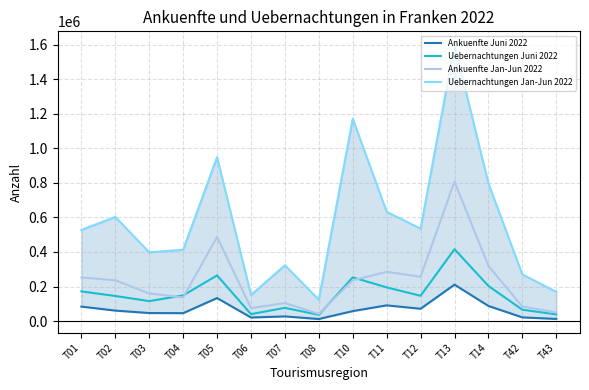

The value of Ankuenfte Jan-Jun 2022 at T06 is 19270. True or false?

False